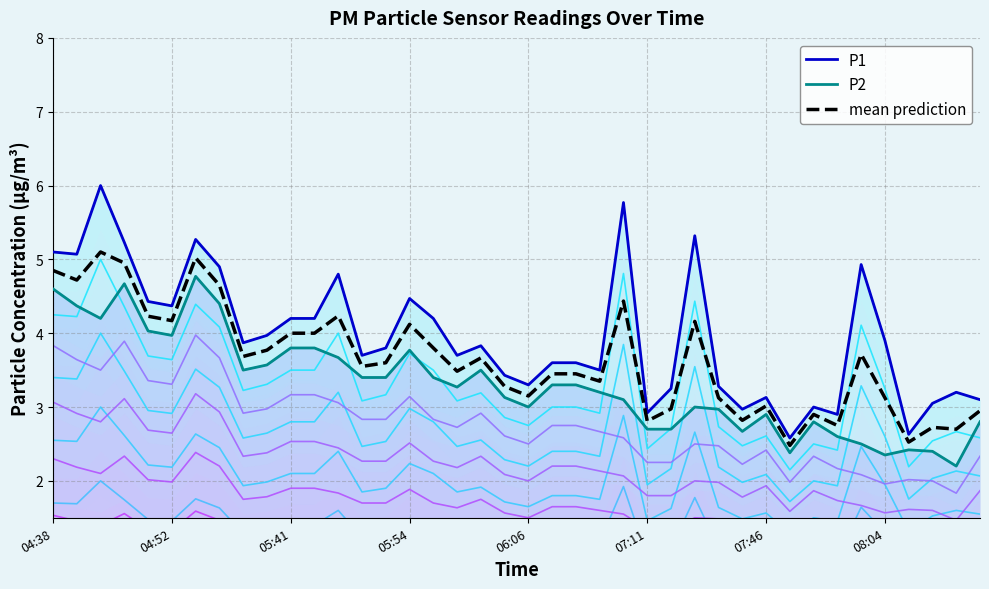

At how many categories does at least one series exceed 2?

40